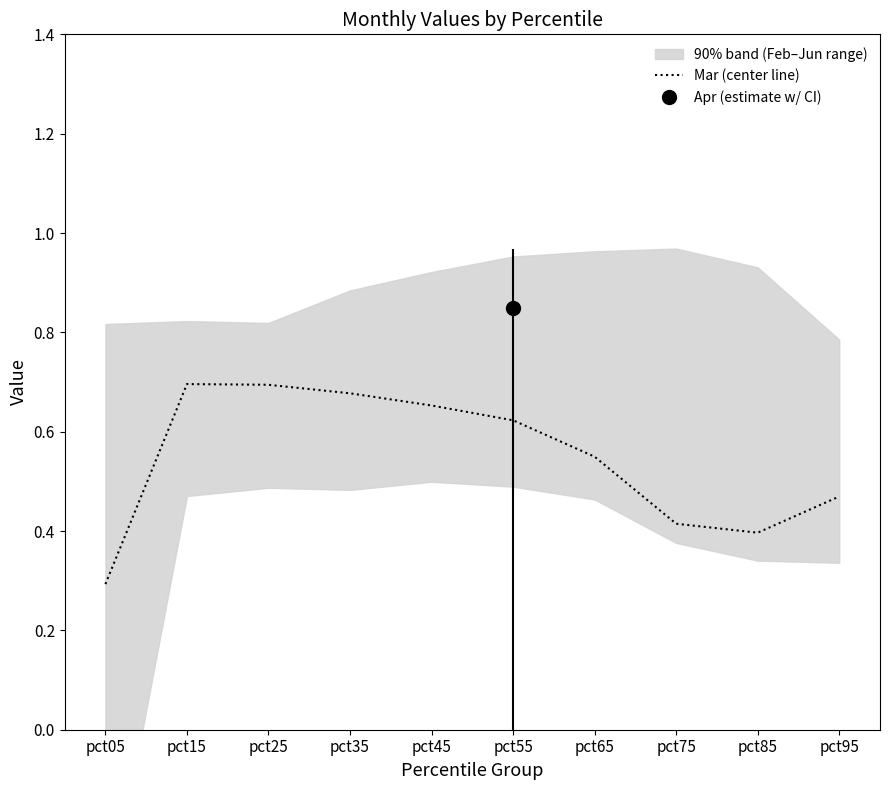

What is the minimum value shown in the chart?

0.3